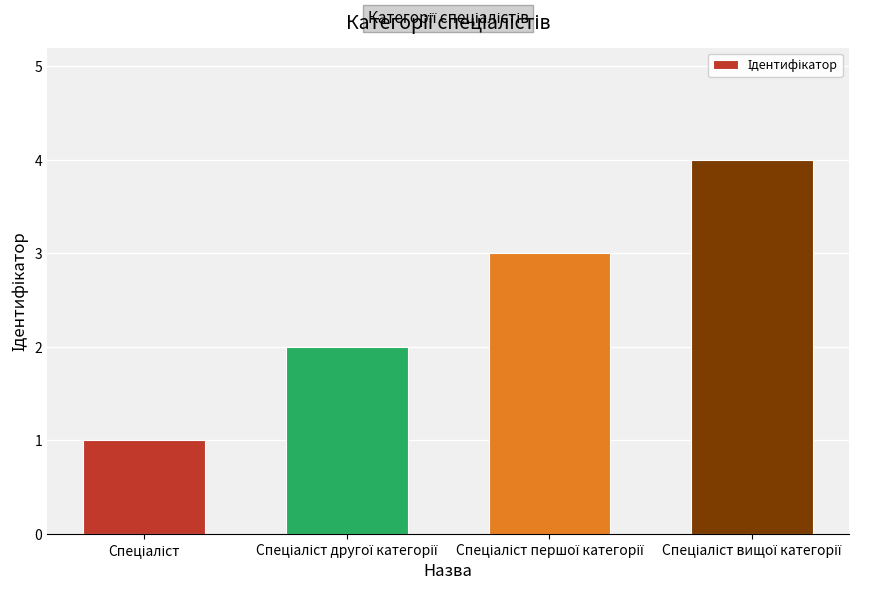

What is the sum of all values?

10